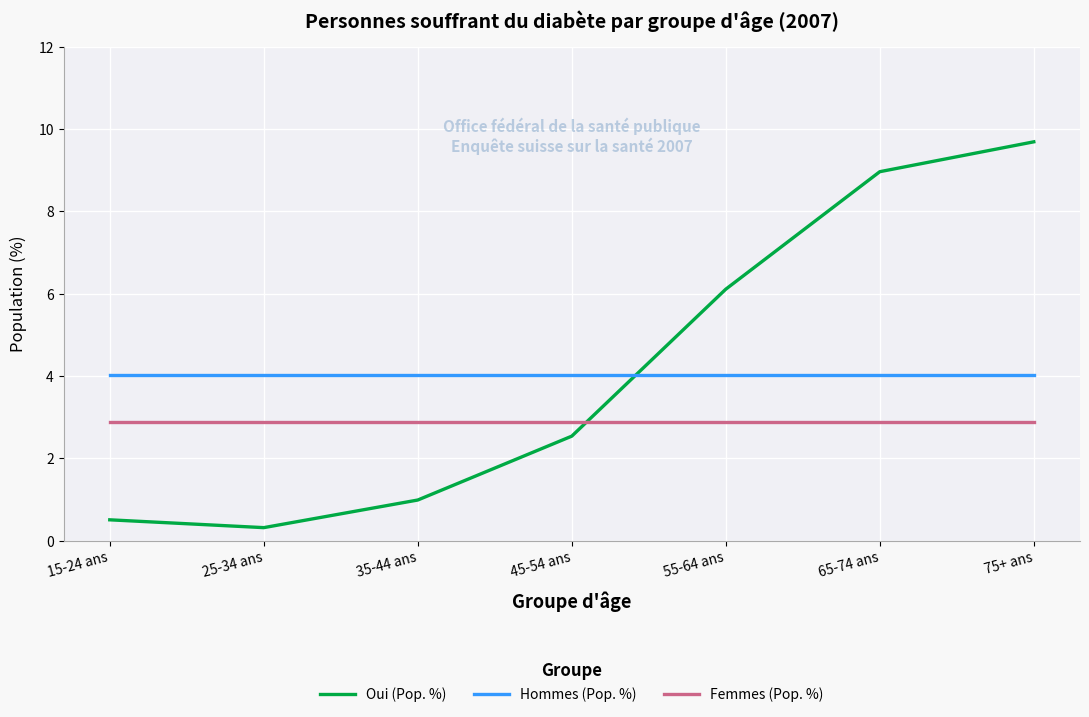

What is the greatest value displayed?

9.7